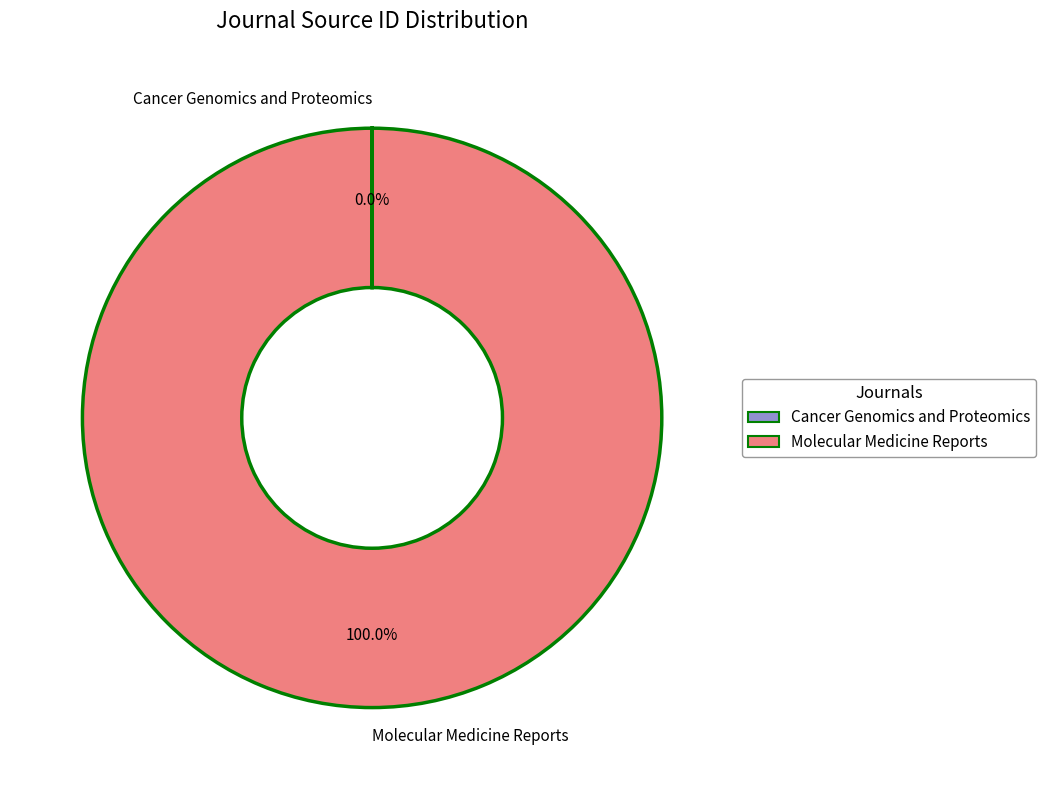

True or false: Molecular Medicine Reports accounts for 100% of the total.

True